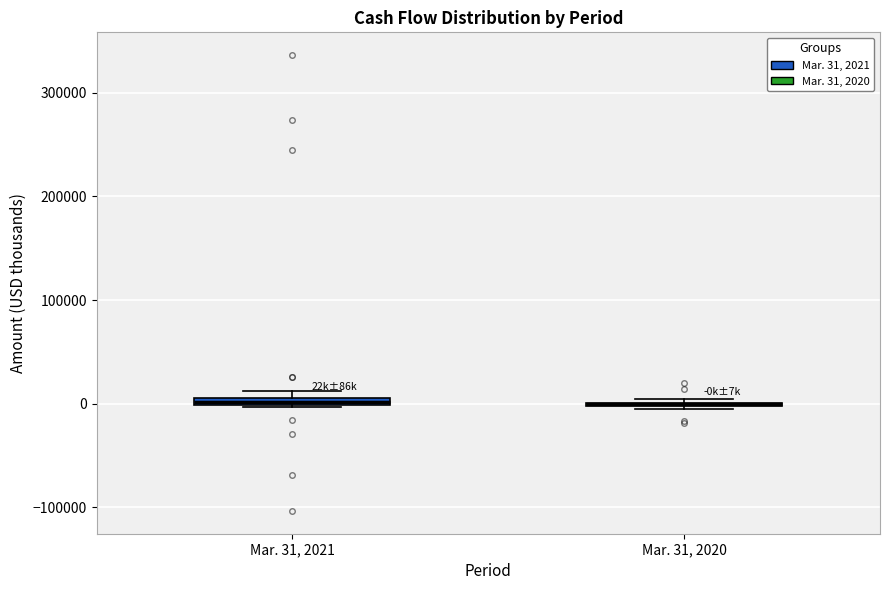

Where is the lower edge of the box for Mar. 31, 2021 on the y-axis? The values are not printed on the chart, so give them approximately, as read against the axis.

0